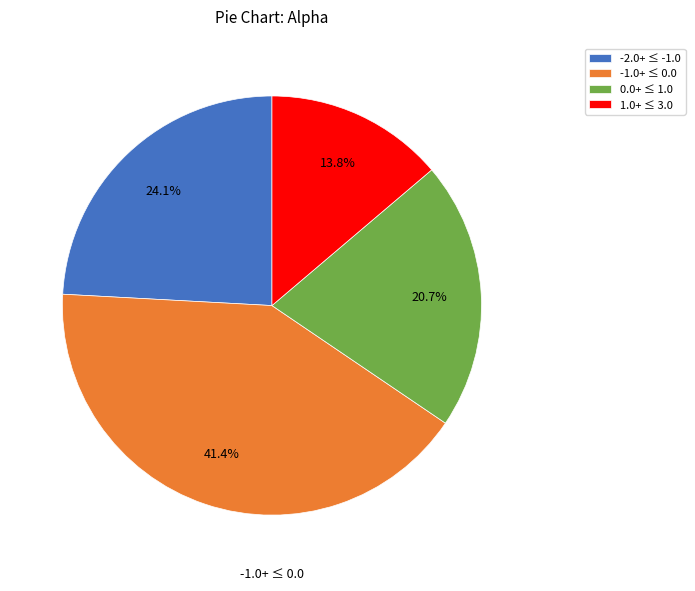

Does -2.0+ ≤ -1.0 represent more than half of the total?

No